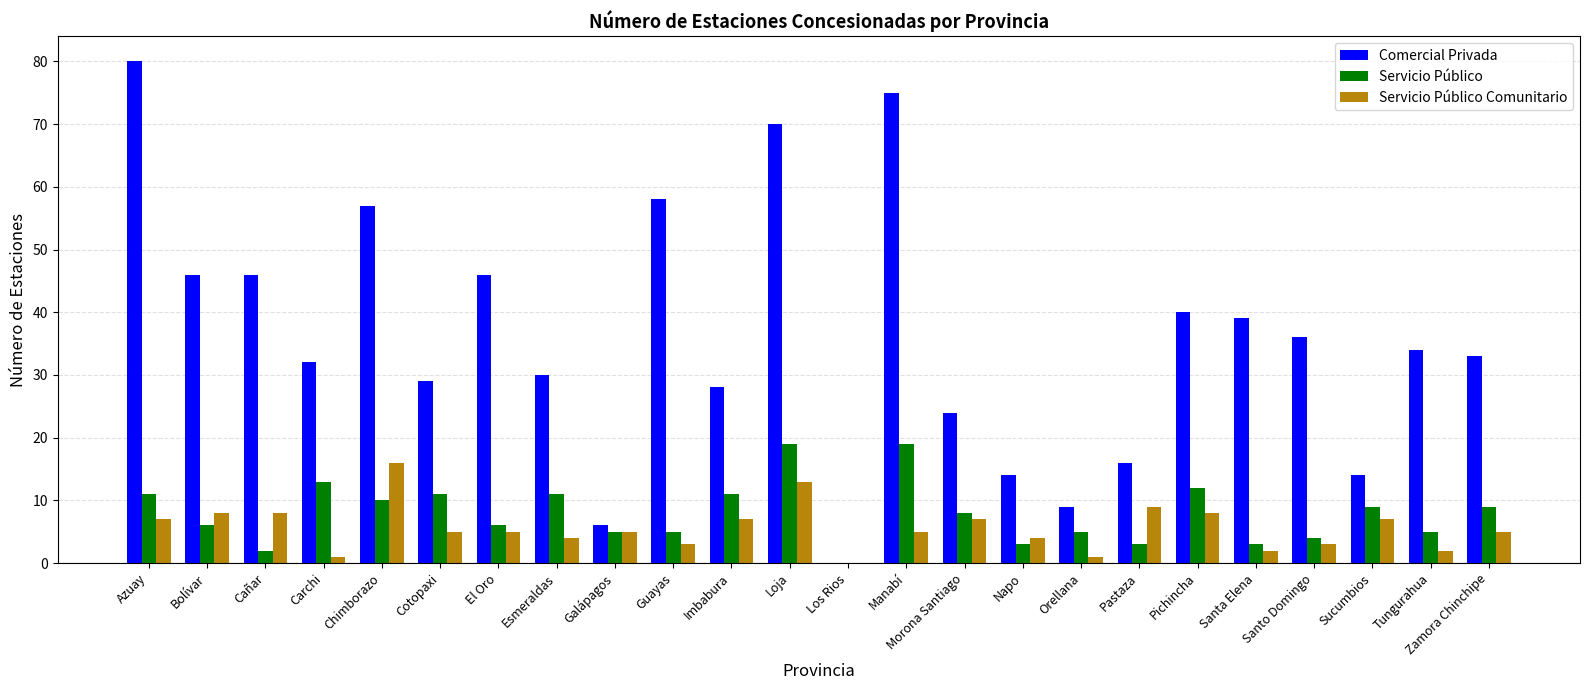

What is the highest value of the Servicio Público series?

19